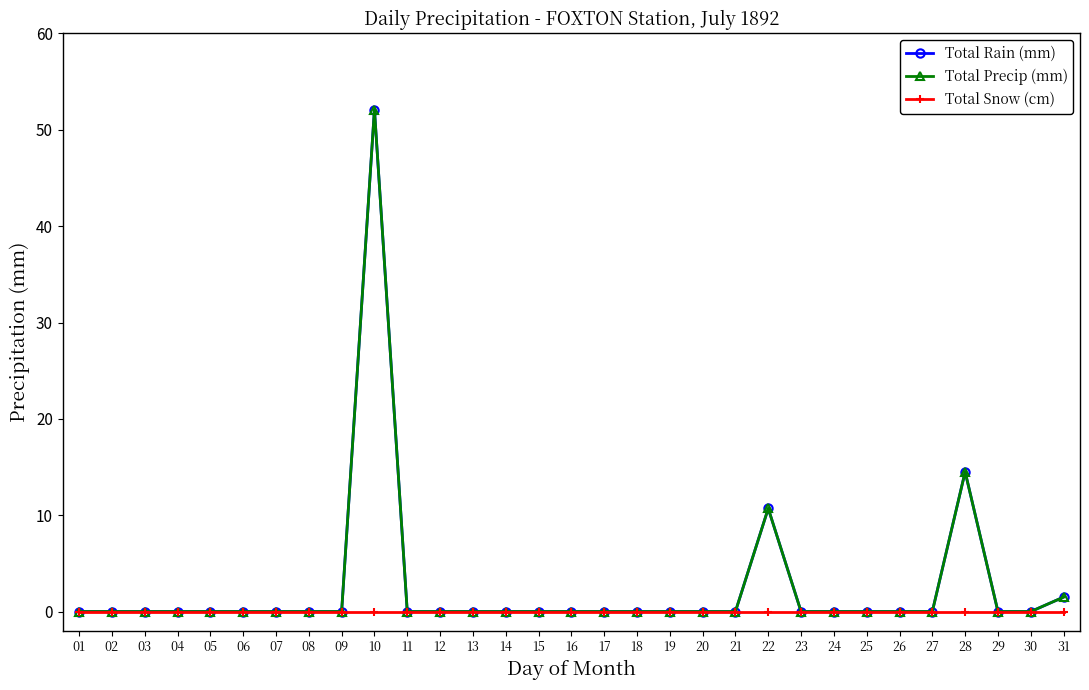

Reading right to left, what are all the values shown in this chart?

Total Rain (mm): 31=1.5	30=0.0	29=0.0	28=14.5	27=0.0	26=0.0	25=0.0	24=0.0	23=0.0	22=10.7	21=0.0	20=0.0	19=0.0	18=0.0	17=0.0	16=0.0	15=0.0	14=0.0	13=0.0	12=0.0	11=0.0	10=52.1	09=0.0	08=0.0	07=0.0	06=0.0	05=0.0	04=0.0	03=0.0	02=0.0	01=0.0
Total Precip (mm): 31=1.5	30=0.0	29=0.0	28=14.5	27=0.0	26=0.0	25=0.0	24=0.0	23=0.0	22=10.7	21=0.0	20=0.0	19=0.0	18=0.0	17=0.0	16=0.0	15=0.0	14=0.0	13=0.0	12=0.0	11=0.0	10=52.1	09=0.0	08=0.0	07=0.0	06=0.0	05=0.0	04=0.0	03=0.0	02=0.0	01=0.0
Total Snow (cm): 31=0.0	30=0.0	29=0.0	28=0.0	27=0.0	26=0.0	25=0.0	24=0.0	23=0.0	22=0.0	21=0.0	20=0.0	19=0.0	18=0.0	17=0.0	16=0.0	15=0.0	14=0.0	13=0.0	12=0.0	11=0.0	10=0.0	09=0.0	08=0.0	07=0.0	06=0.0	05=0.0	04=0.0	03=0.0	02=0.0	01=0.0